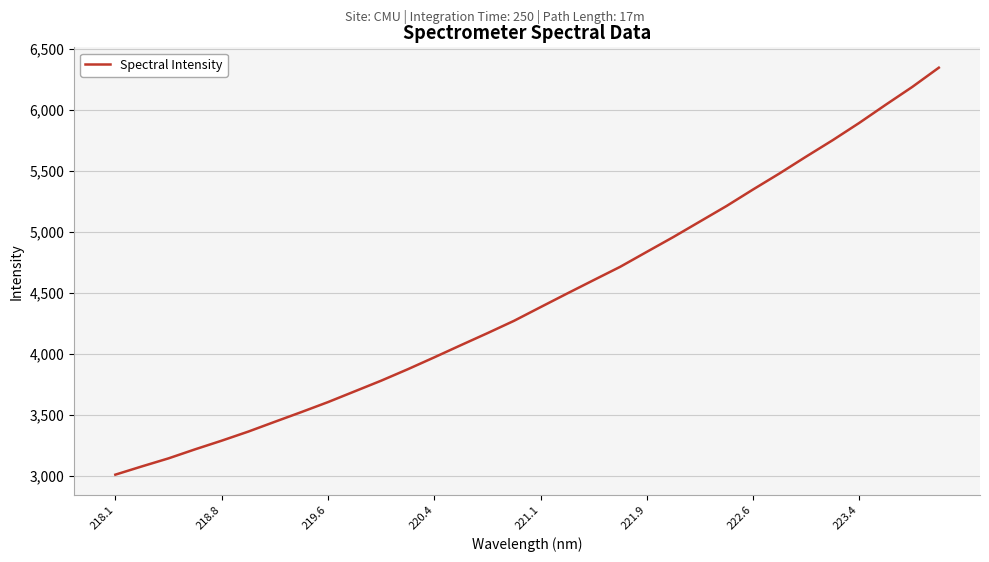

What is the difference between the maximum and minimum values?

3338.1